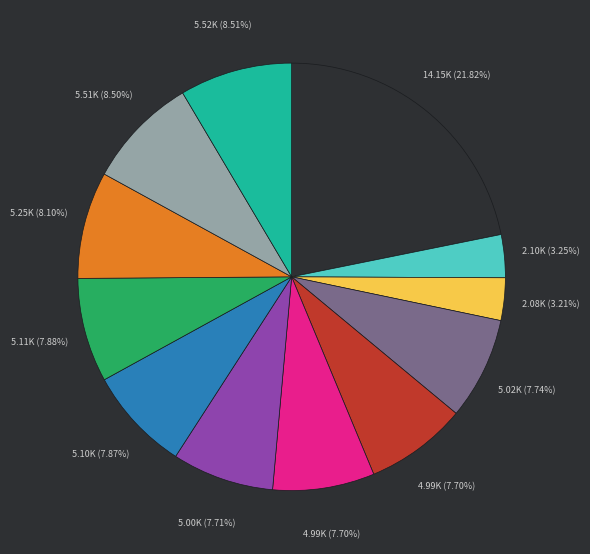

Is there any slice that represents more than half of the pie?

No